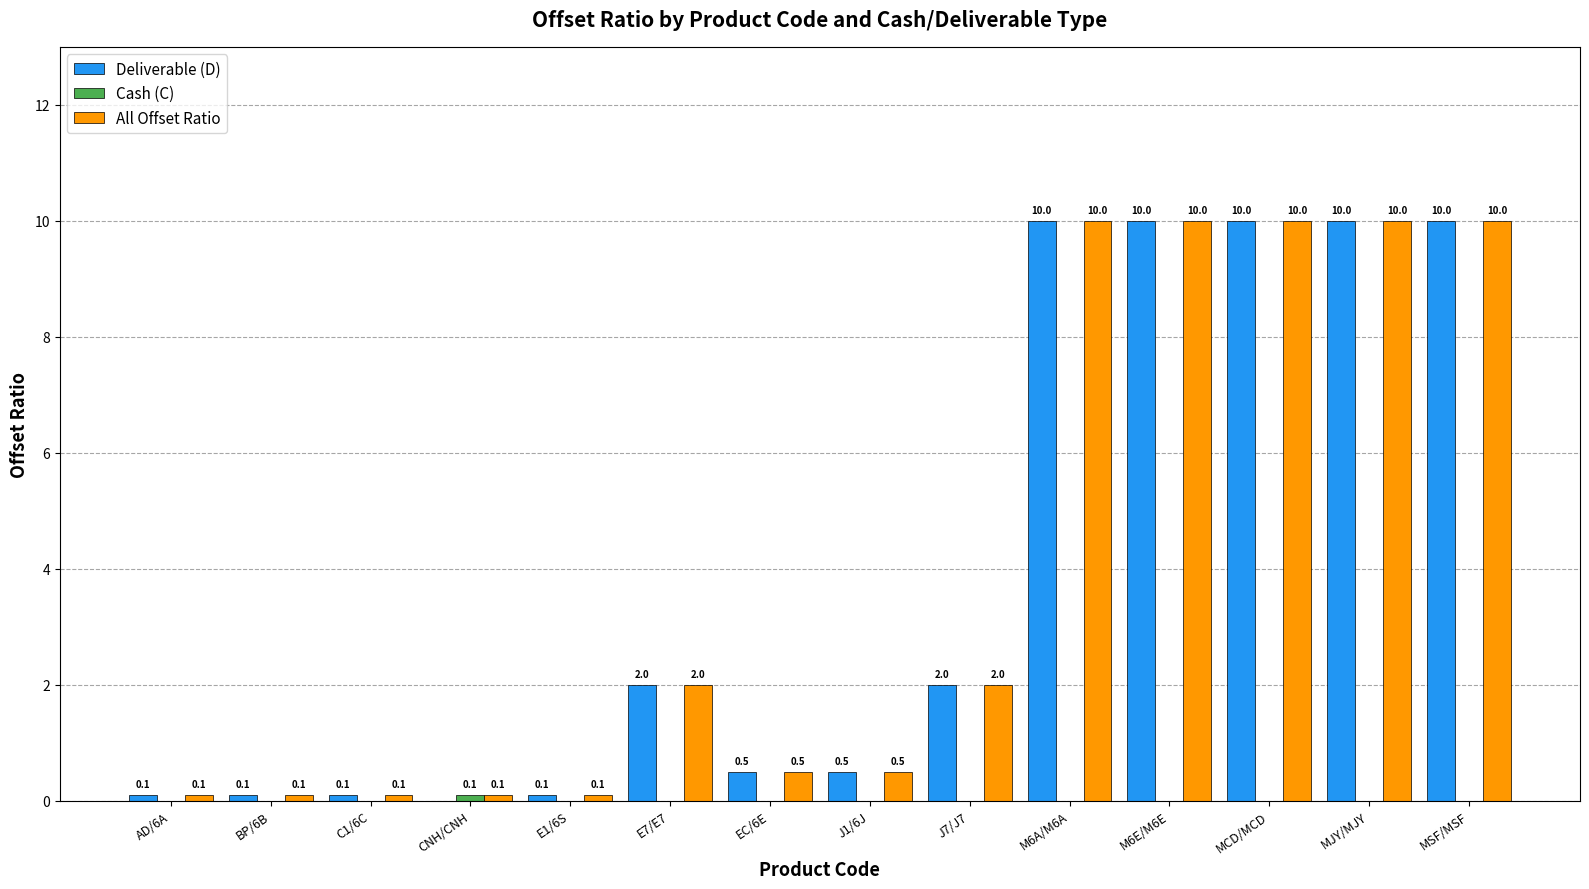

Which series has the widest spread of values?

Deliverable (D)